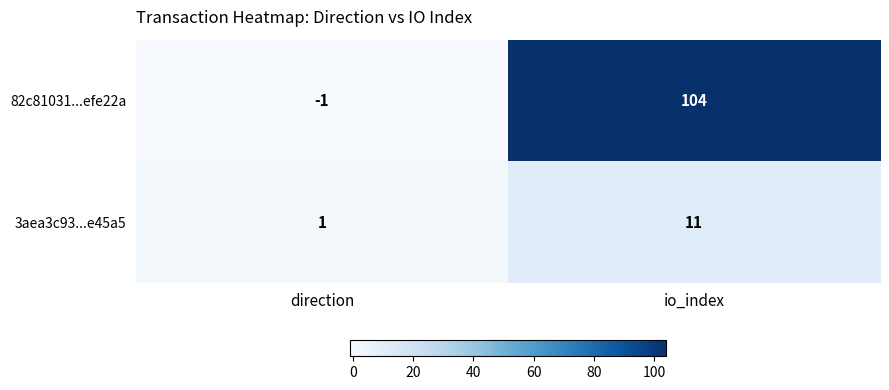

Count the number of categories in the chart.

2